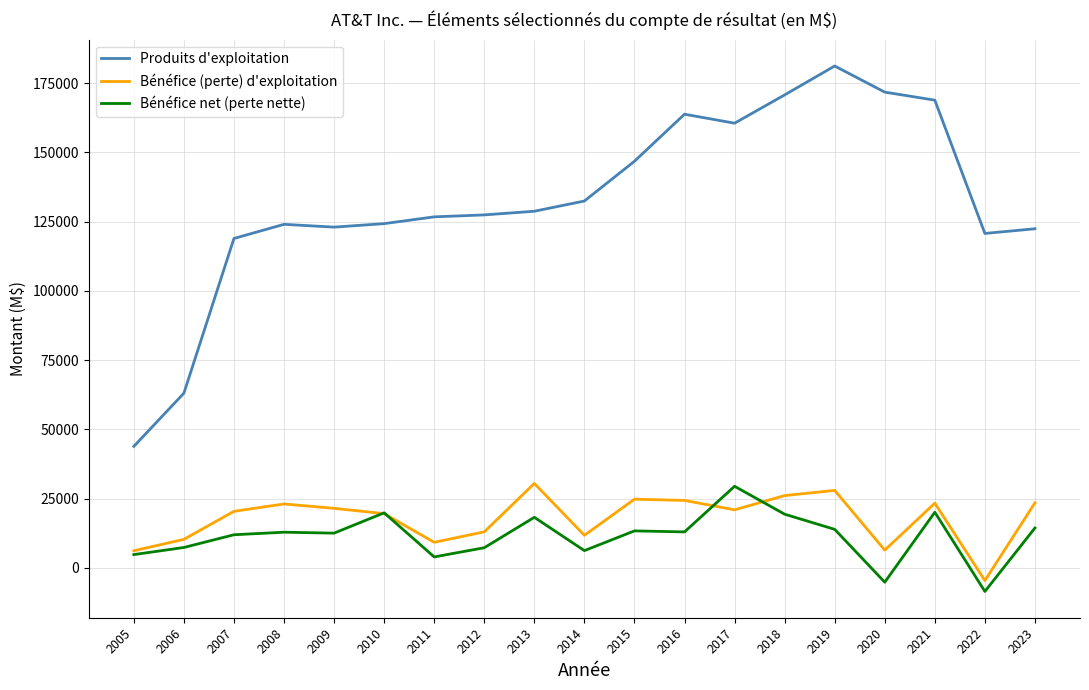

Which series has the largest range (max minus min)?

Produits d'exploitation